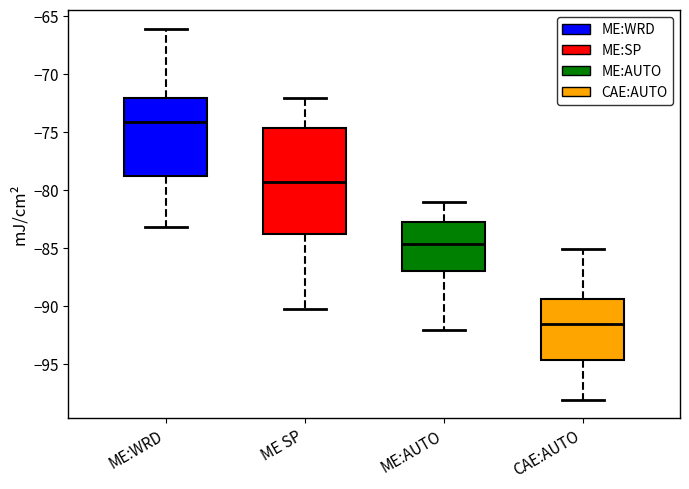

Which box has the highest median line?

ME:WRD